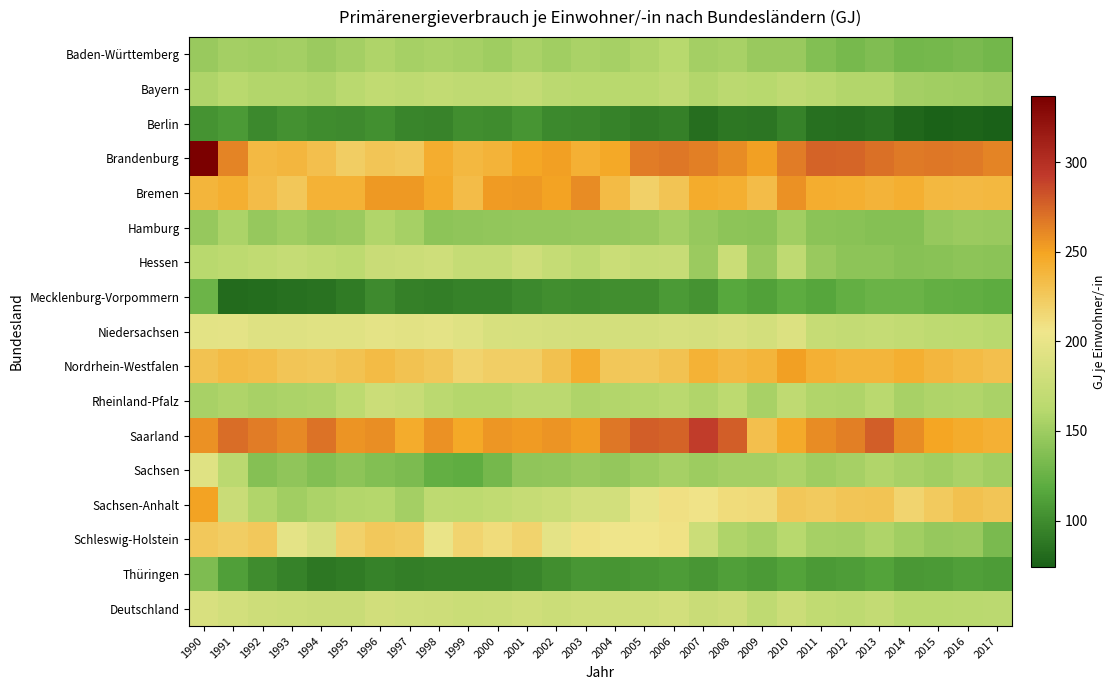

At which category is the sum across all series the highest?

1990